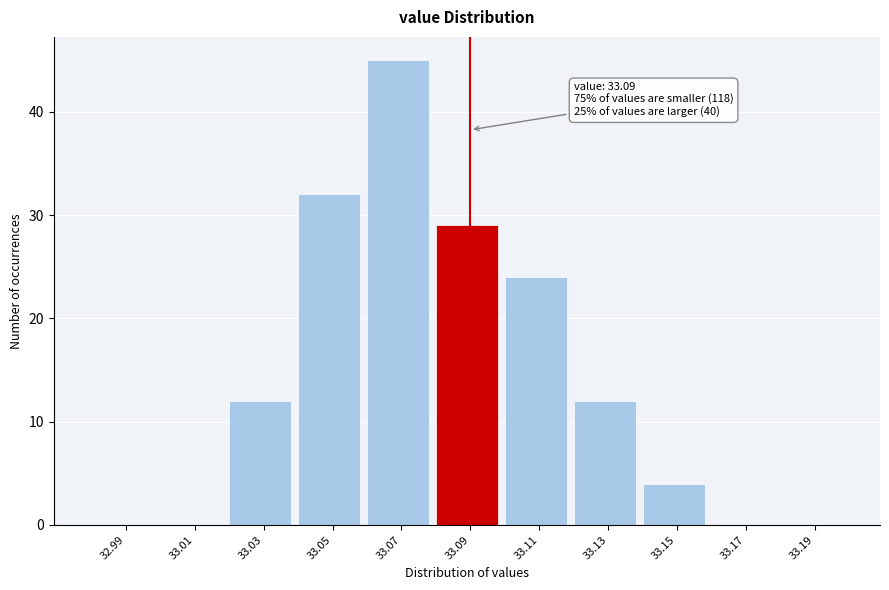

Over which range of the x-axis is the bar tallest?

33.06 to 33.08